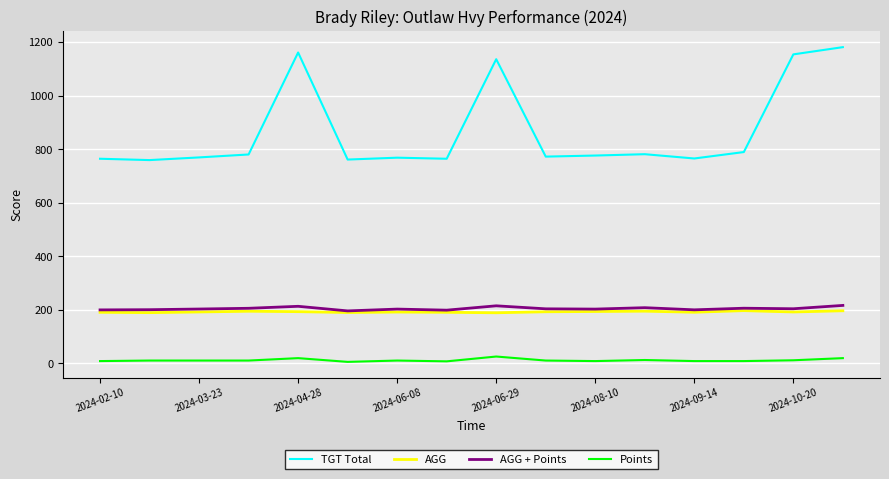

True or false: TGT Total and AGG + Points cross at least once.

False